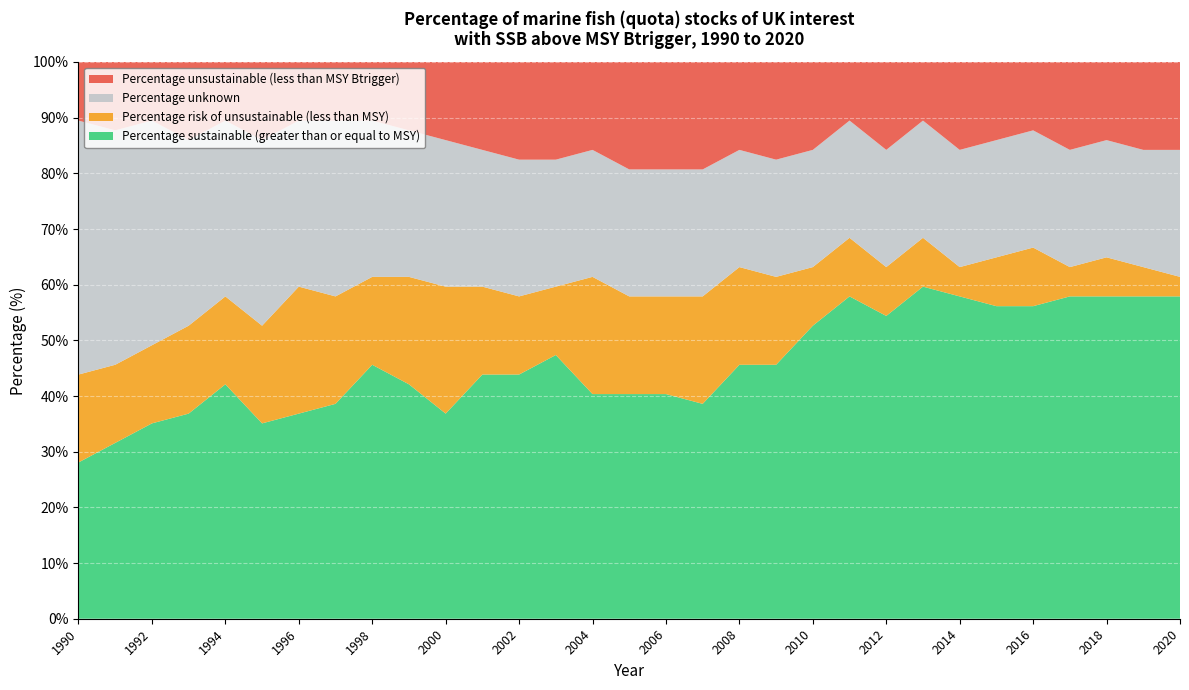

Reading left to right, list all the values displayed in this chart.

Percentage sustainable (greater than or equal to MSY): 1990=28.1	1991=31.6	1992=35.1	1993=36.8	1994=42.1	1995=35.1	1996=36.8	1997=38.6	1998=45.6	1999=42.1	2000=36.8	2001=43.9	2002=43.9	2003=47.4	2004=40.4	2005=40.4	2006=40.4	2007=38.6	2008=45.6	2009=45.6	2010=52.6	2011=57.9	2012=54.4	2013=59.6	2014=57.9	2015=56.1	2016=56.1	2017=57.9	2018=57.9	2019=57.9	2020=57.9
Percentage risk of unsustainable (less than MSY): 1990=15.8	1991=14.0	1992=14.0	1993=15.8	1994=15.8	1995=17.5	1996=22.8	1997=19.3	1998=15.8	1999=19.3	2000=22.8	2001=15.8	2002=14.0	2003=12.3	2004=21.1	2005=17.5	2006=17.5	2007=19.3	2008=17.5	2009=15.8	2010=10.5	2011=10.5	2012=8.8	2013=8.8	2014=5.3	2015=8.8	2016=10.5	2017=5.3	2018=7.0	2019=5.3	2020=3.5
Percentage unknown: 1990=45.6	1991=42.1	1992=40.4	1993=33.3	1994=31.6	1995=33.3	1996=29.8	1997=31.6	1998=28.1	1999=26.3	2000=26.3	2001=24.6	2002=24.6	2003=22.8	2004=22.8	2005=22.8	2006=22.8	2007=22.8	2008=21.1	2009=21.1	2010=21.1	2011=21.1	2012=21.1	2013=21.1	2014=21.1	2015=21.1	2016=21.1	2017=21.1	2018=21.1	2019=21.1	2020=22.8
Percentage unsustainable (less than MSY Btrigger): 1990=10.5	1991=12.3	1992=10.5	1993=14.0	1994=10.5	1995=14.0	1996=10.5	1997=10.5	1998=10.5	1999=12.3	2000=14.0	2001=15.8	2002=17.5	2003=17.5	2004=15.8	2005=19.3	2006=19.3	2007=19.3	2008=15.8	2009=17.5	2010=15.8	2011=10.5	2012=15.8	2013=10.5	2014=15.8	2015=14.0	2016=12.3	2017=15.8	2018=14.0	2019=15.8	2020=15.8